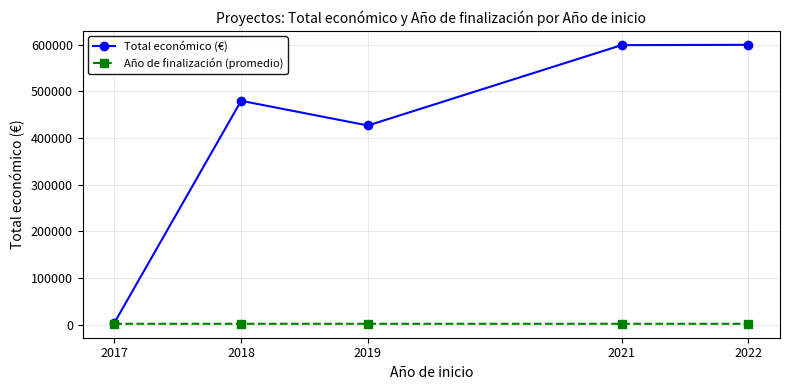

True or false: Total económico (€) has a value of 598659.0 at 2021.

True